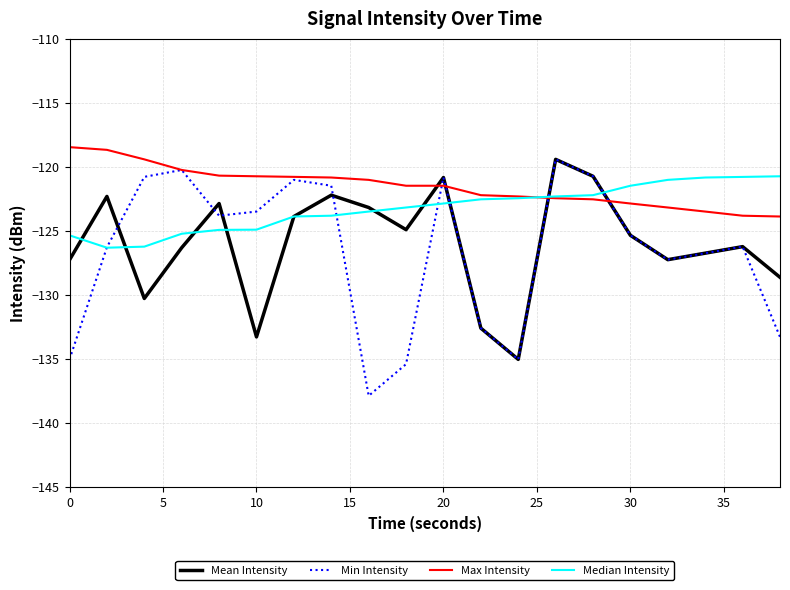

What are all the series names shown in the legend?

Mean Intensity, Min Intensity, Max Intensity, Median Intensity